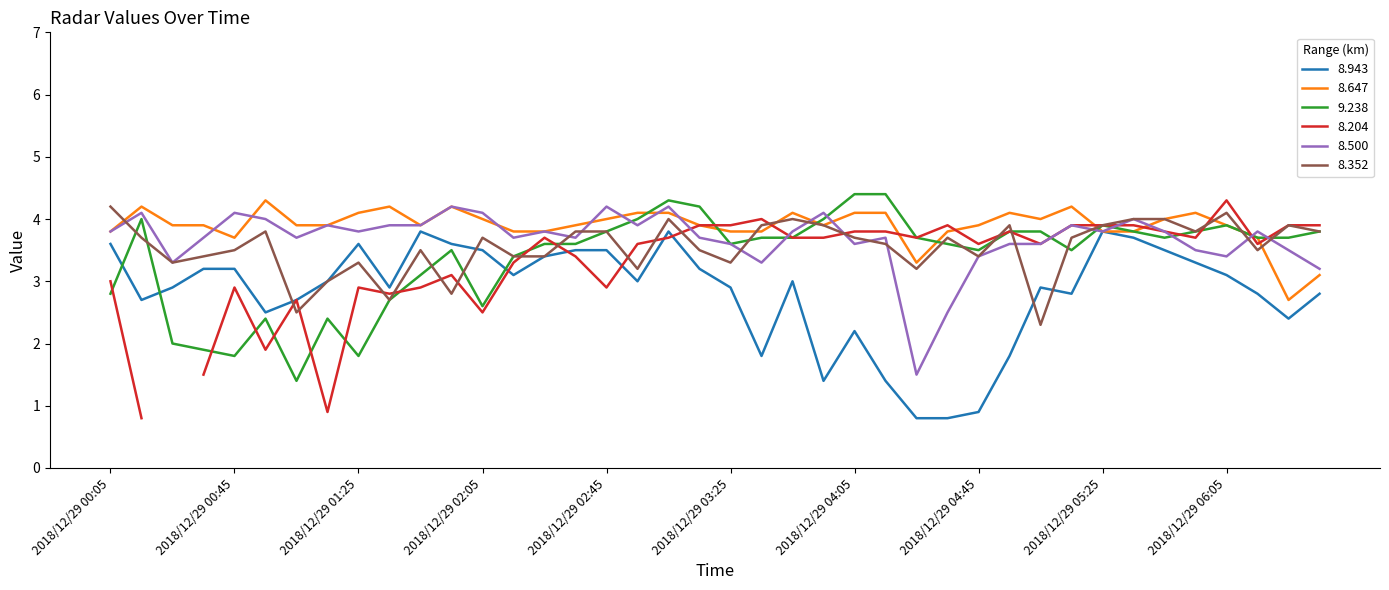

What is the difference between the second highest and second lowest values in the 8.352 series?

1.6